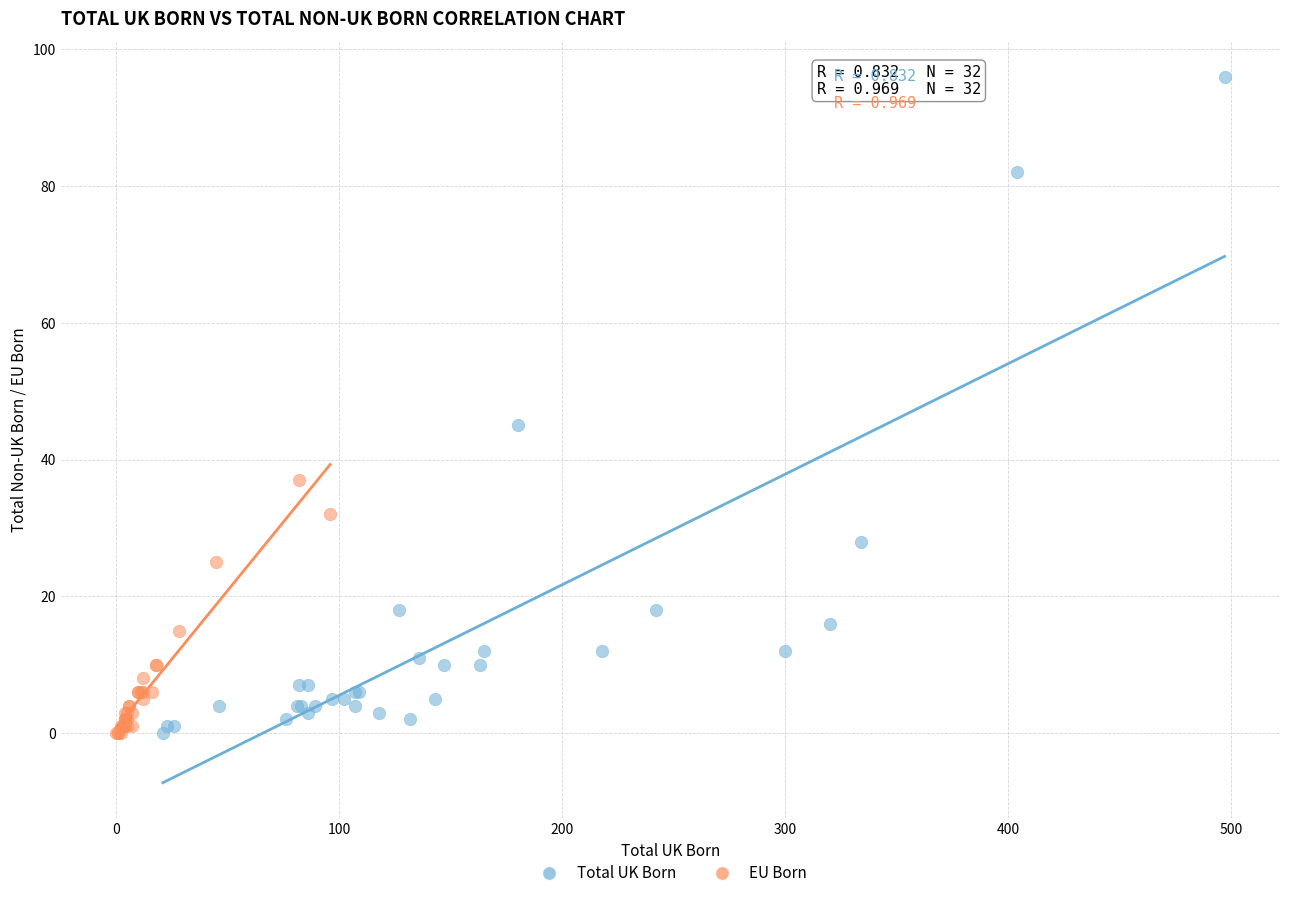

Which series has the largest Y range (max minus min)?

Total UK Born